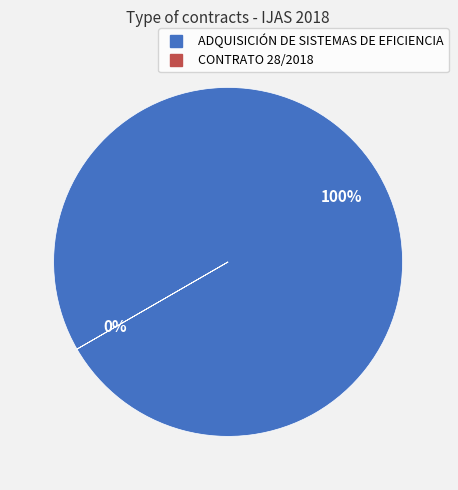

Is it true that ADQUISICIÓN DE SISTEMAS DE EFICIENCIA is 88% of the pie?

False